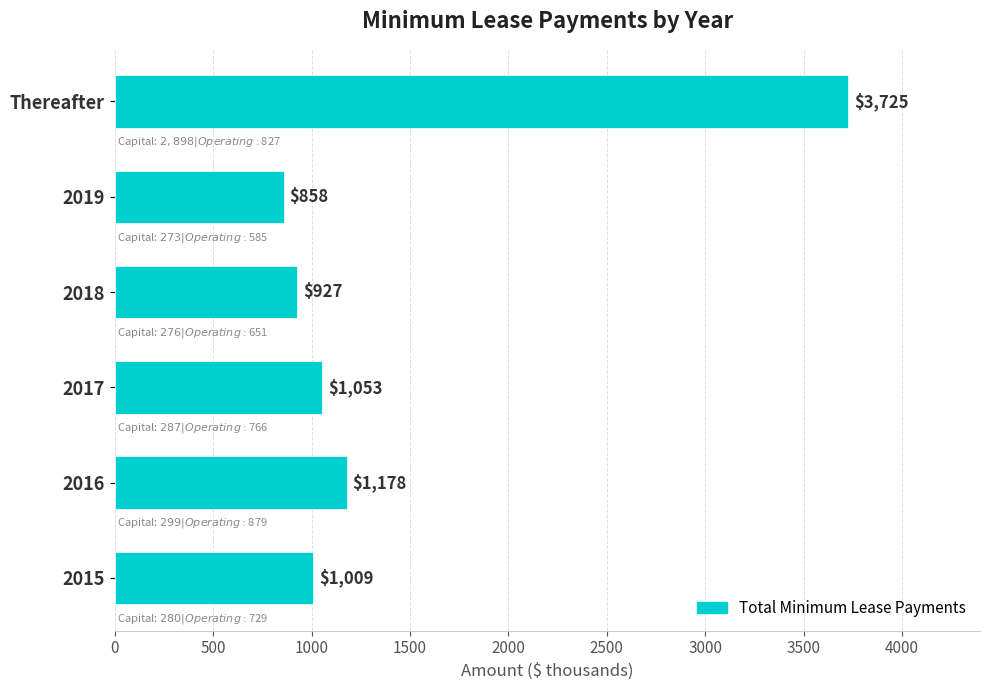

What is the change in value from 2017 to Thereafter?

+2672